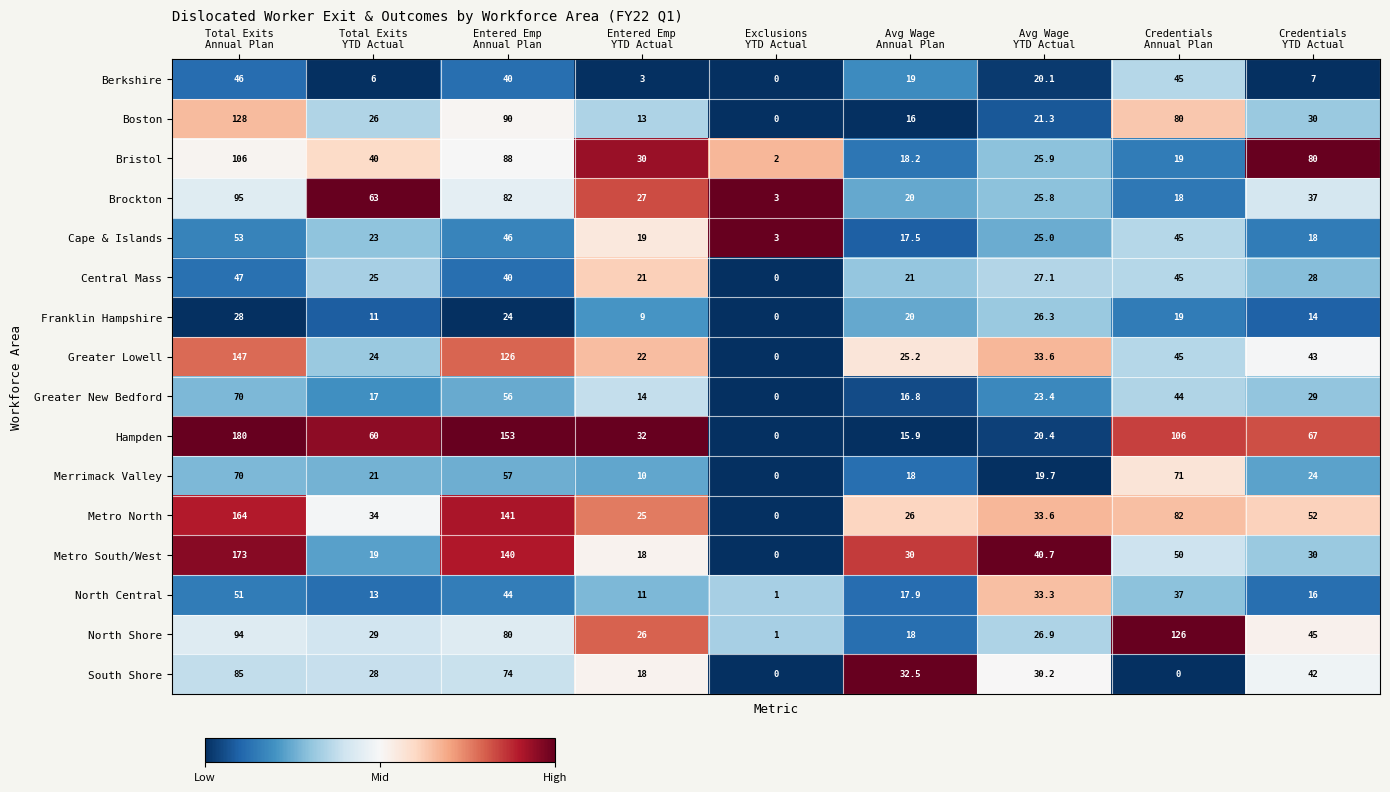

What is the highest value of the Bristol series?

106.0